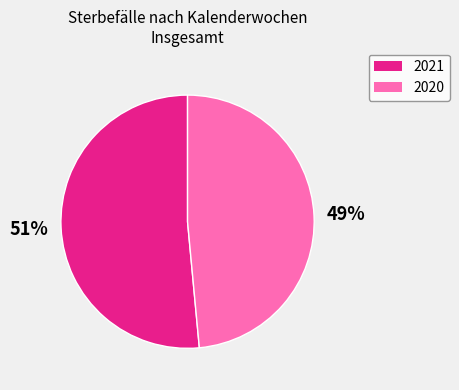

True or false: 2021 accounts for 39% of the total.

False